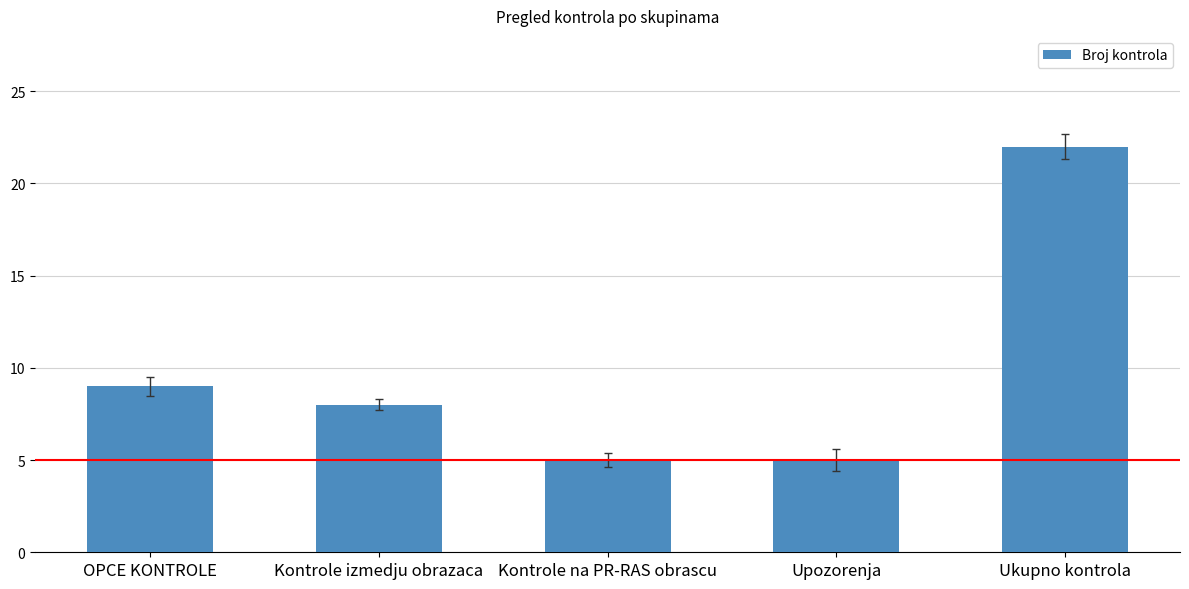

What is the label of the 4th bar from the left?

Upozorenja